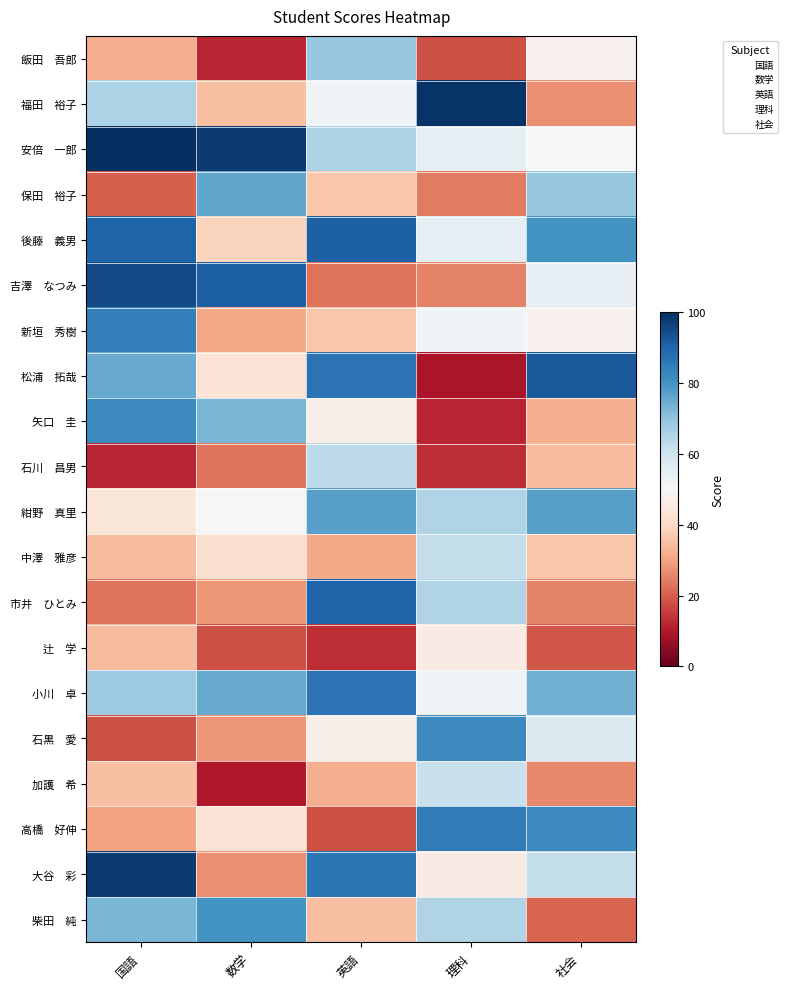

Reading left to right, what are all the values shown in this chart?

飯田　吾郎: 32	12	69	18	48
福田　裕子: 66	35	52	99	27
安倍　一郎: 100	98	66	55	50
保田　裕子: 20	76	36	24	69
後藤　義男: 90	39	91	55	80
吉澤　なつみ: 95	91	23	25	54
新垣　秀樹: 84	31	36	52	48
松浦　拓哉: 75	43	87	9	92
矢口　圭: 82	73	47	12	32
石川　昌男: 12	23	63	13	34
紺野　真里: 44	50	77	65	77
中澤　雅彦: 34	42	31	62	36
市井　ひとみ: 23	28	90	65	25
辻　学: 34	18	13	46	19
小川　卓: 68	75	87	52	74
石黒　愛: 18	28	47	82	57
加護　希: 35	10	32	61	26
高橋　好伸: 30	43	18	85	82
大谷　彩: 98	27	86	46	62
柴田　純: 73	80	35	65	21